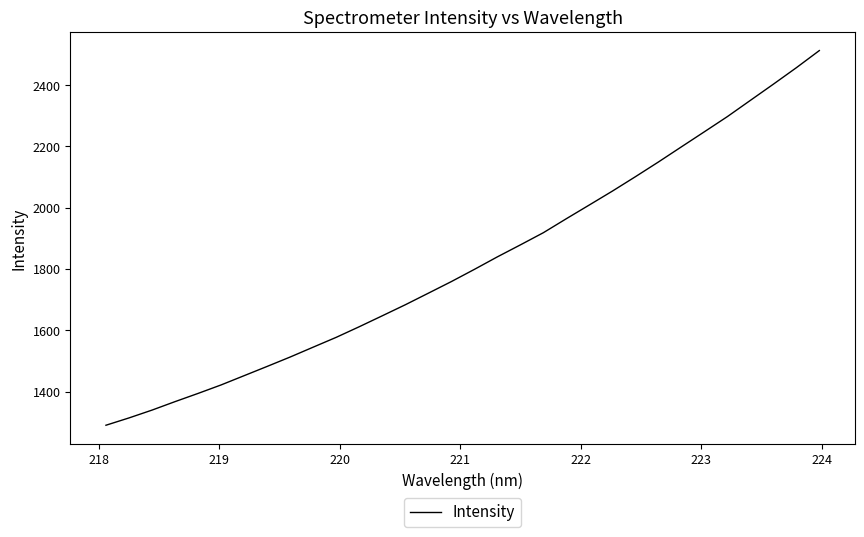

What is the minimum value shown in the chart?

1290.5